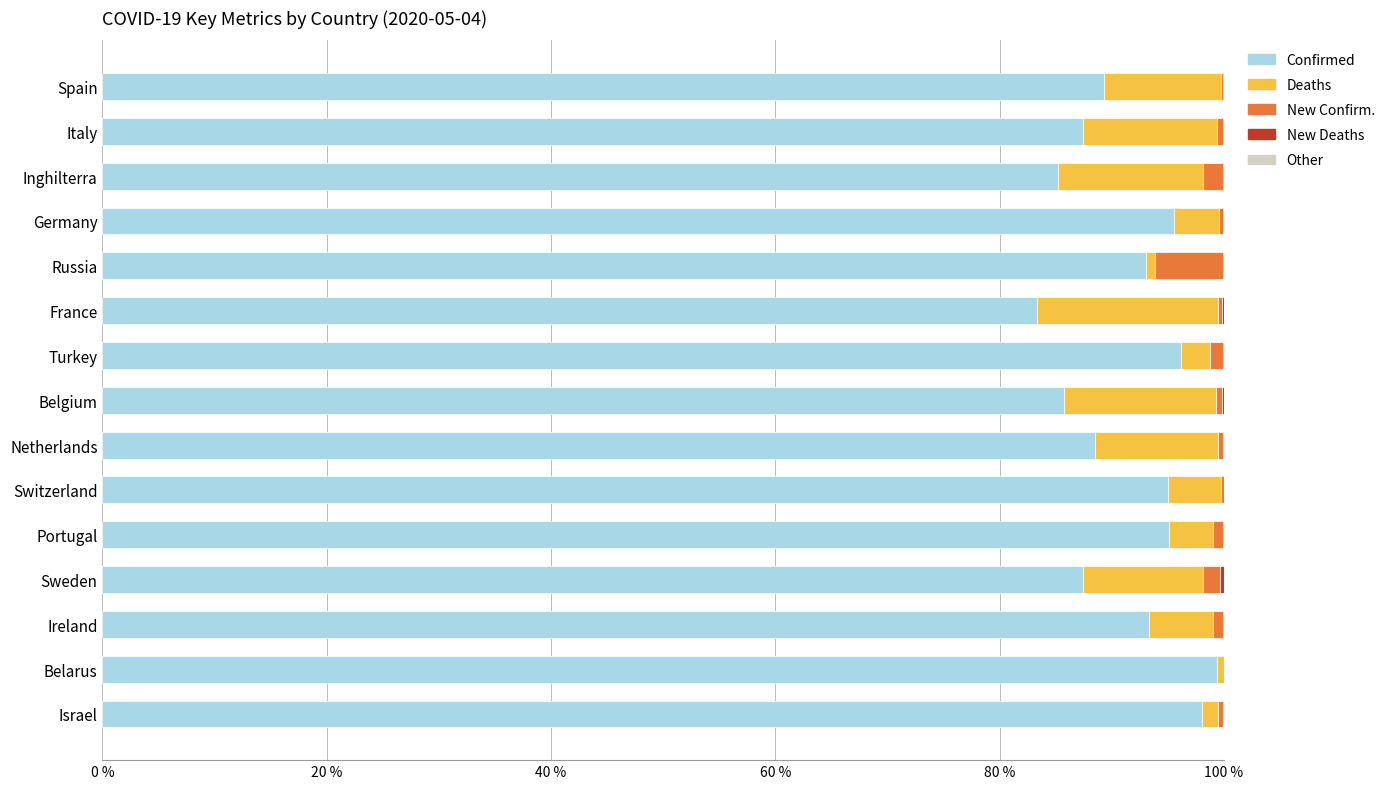

What is the highest value of the Confirmed series?

99.4